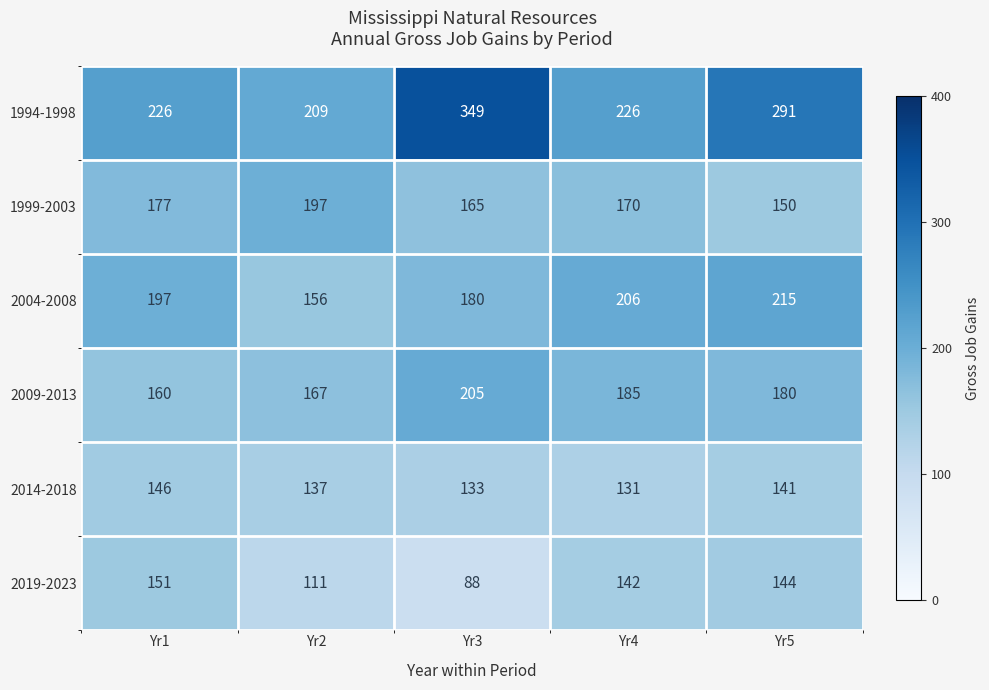

How many series are shown in this chart?

6